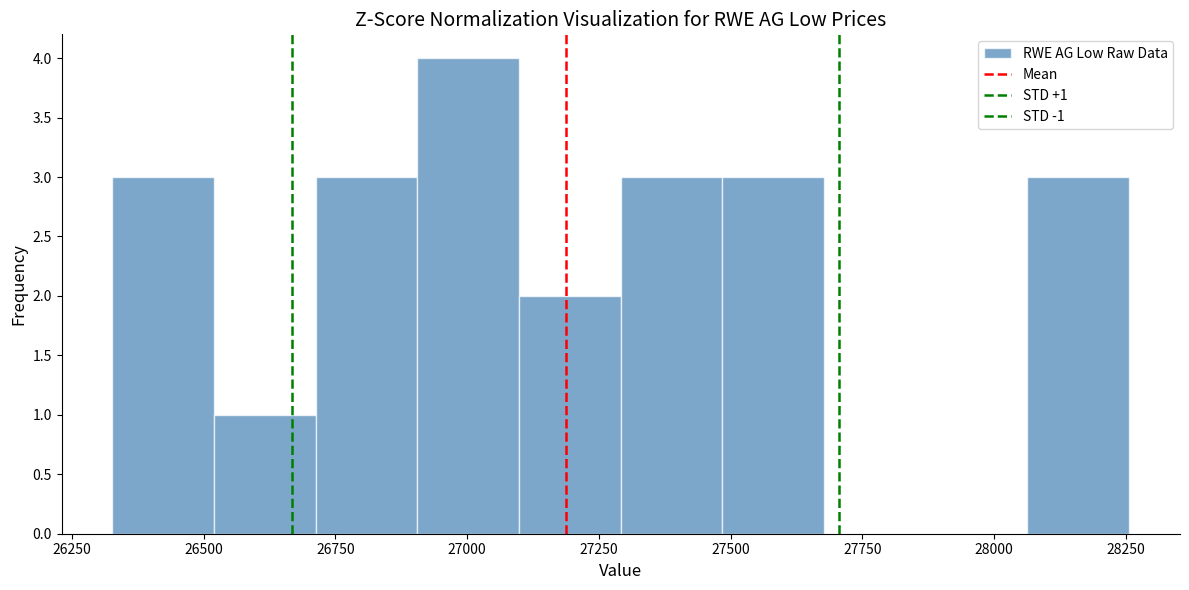

Around what value on the x-axis is the tallest bar? Give the approximate position of its centre, as read against the axis.

27000